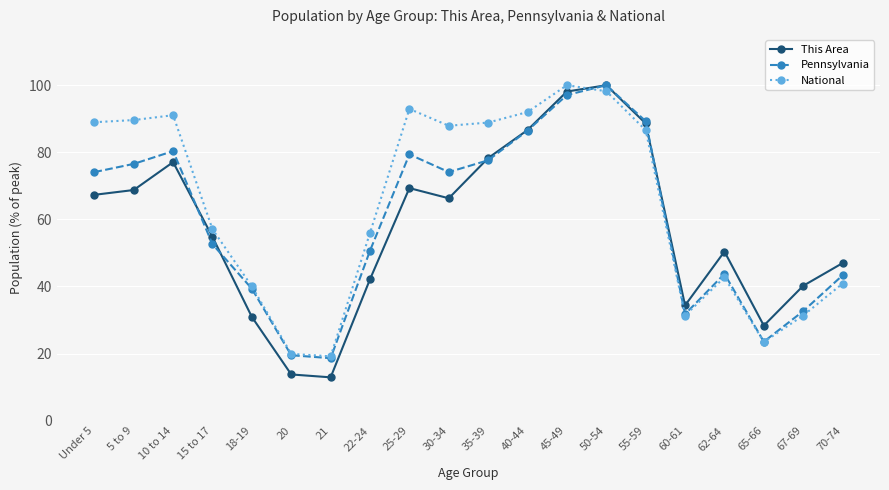

Is it true that This Area equals 48.3 at 60-61?

False